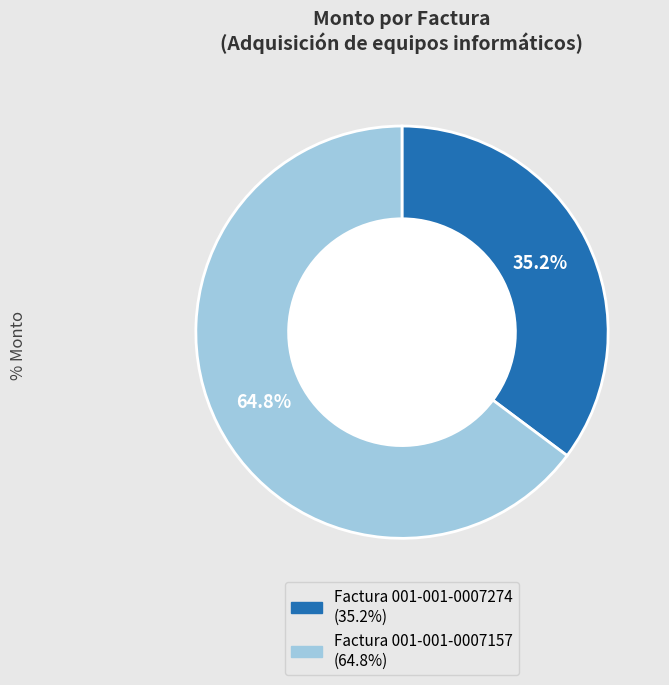

How many segments does this pie chart have?

2